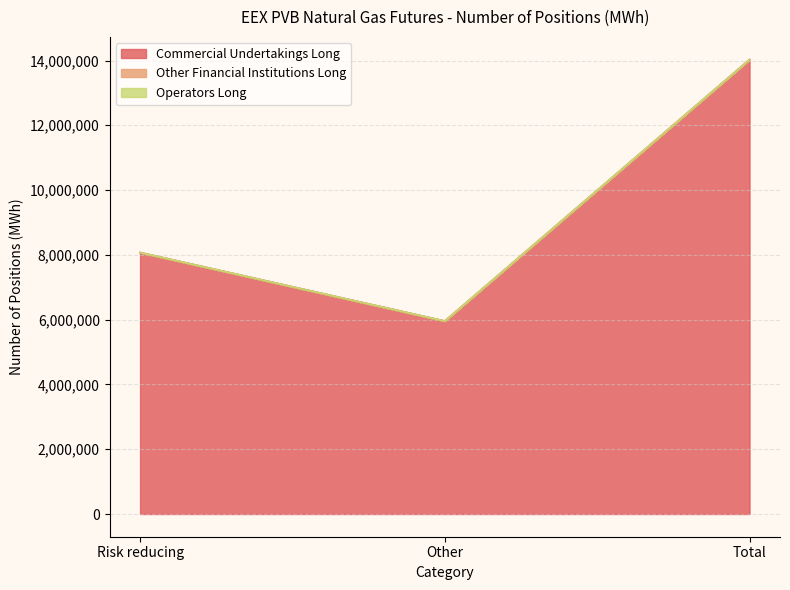

Which series has the largest total across all categories?

Commercial Undertakings Long